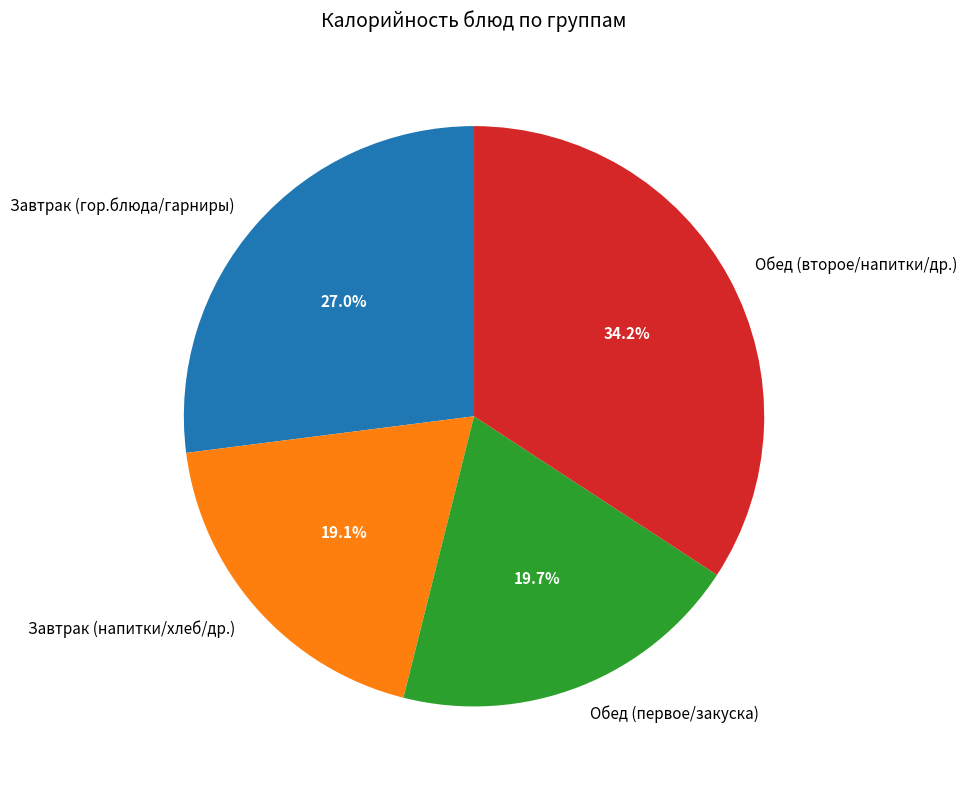

Rank the categories by value from lowest to highest.

Завтрак (напитки/хлеб/др.), Обед (первое/закуска), Завтрак (гор.блюда/гарниры), Обед (второе/напитки/др.)